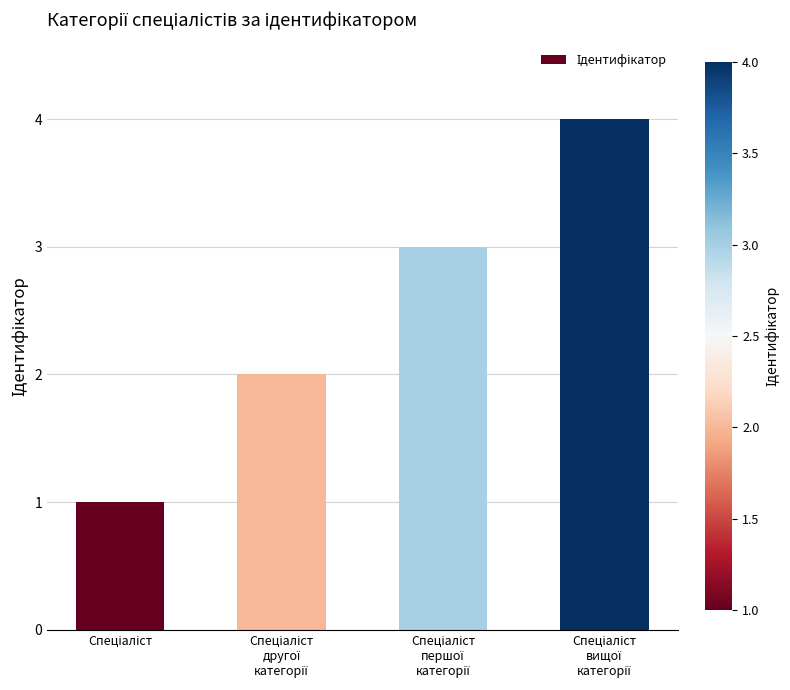

What is the greatest value displayed?

4